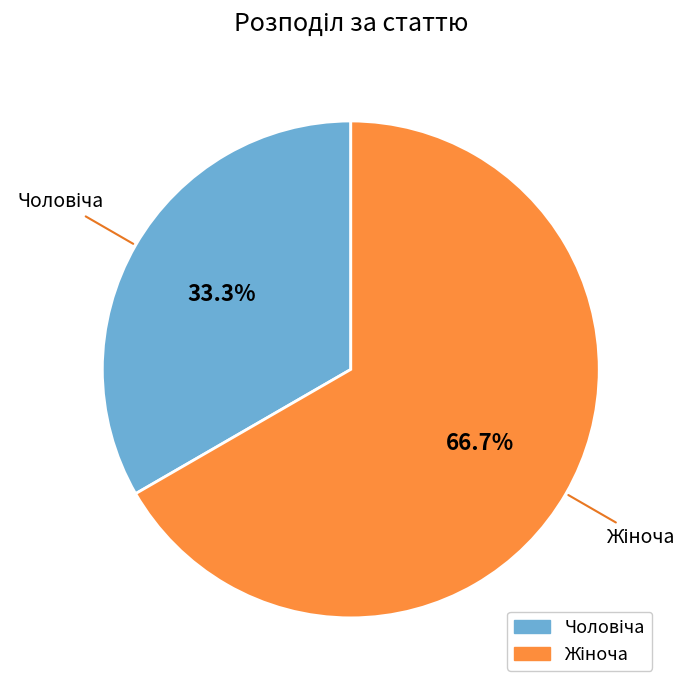

Is there any slice that represents more than half of the pie?

Yes